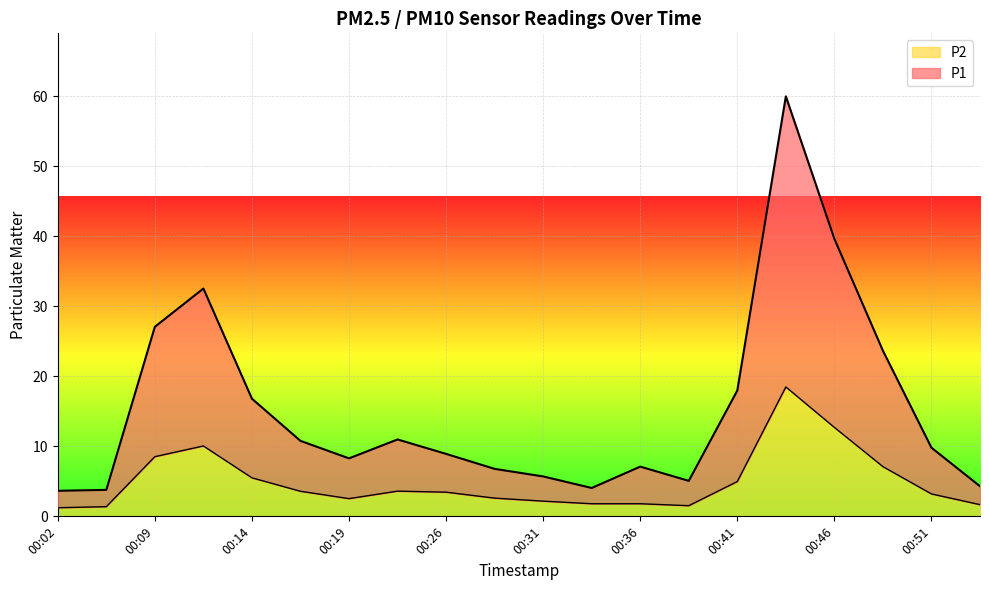

True or false: P2 and P1 intersect in this chart.

False